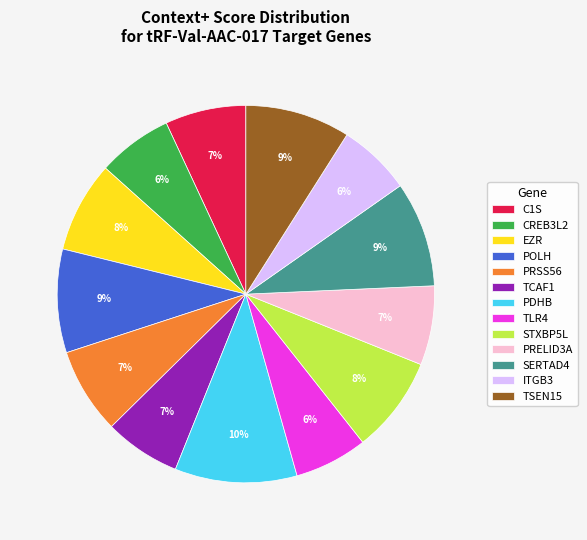

The PRSS56 slice represents 1% of the pie. True or false?

False